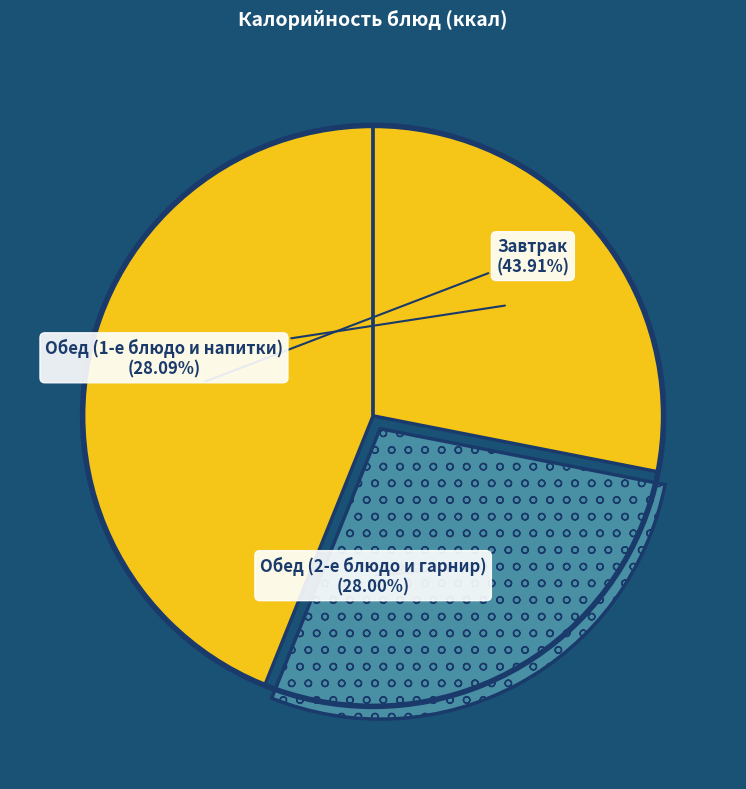

How many slices are in this pie chart?

3